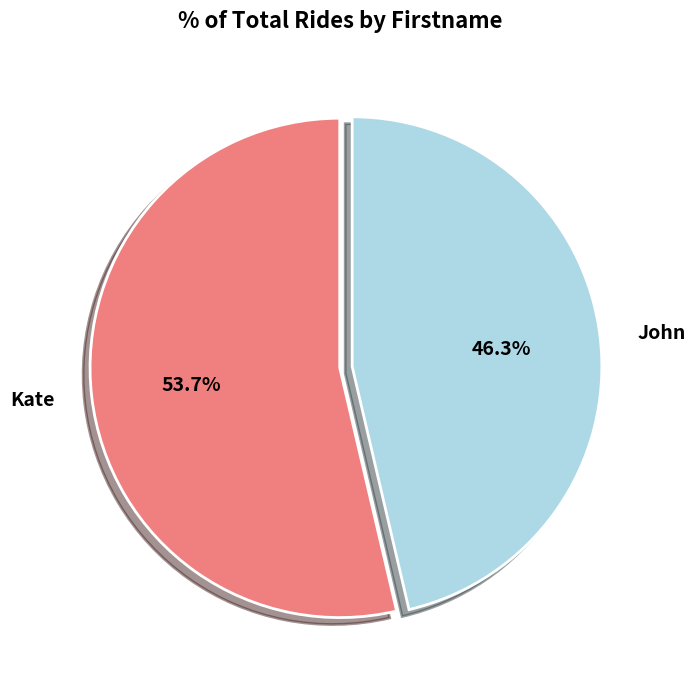

To the nearest percent, what is the average slice percentage?

50%